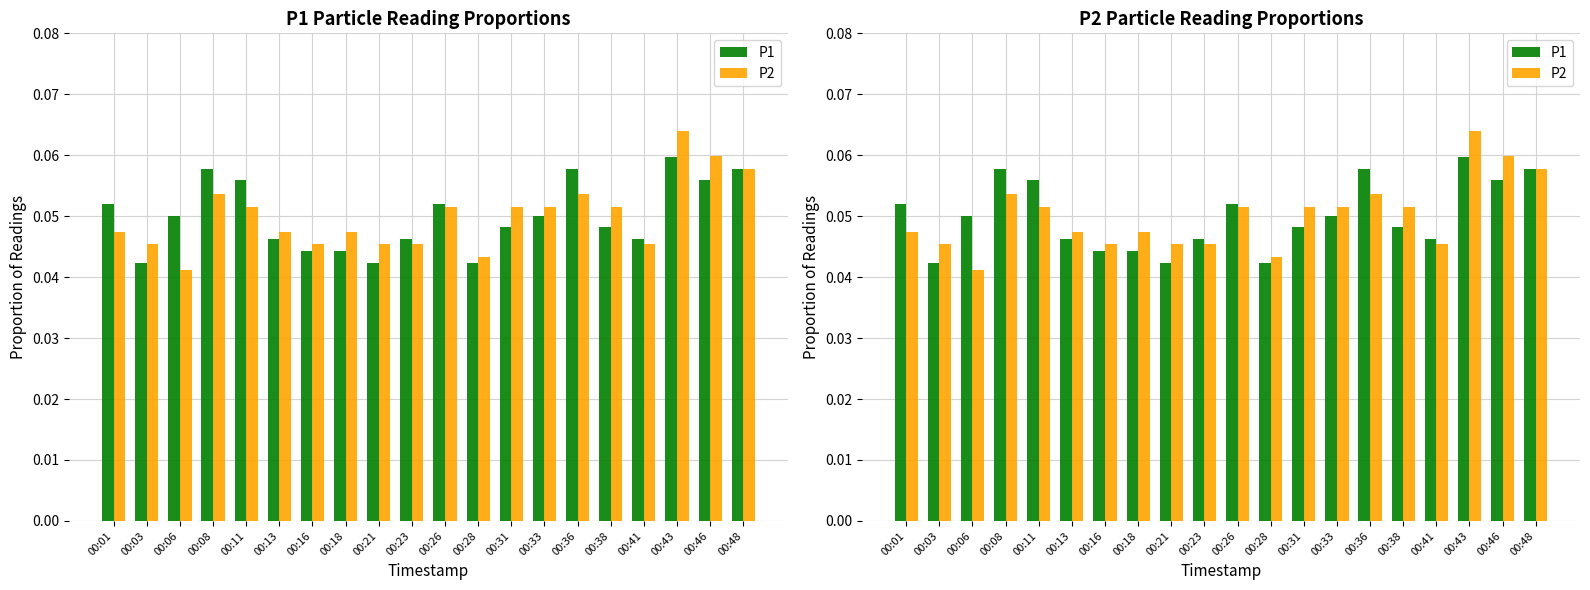

What is the average value of the P1 series?

0.1